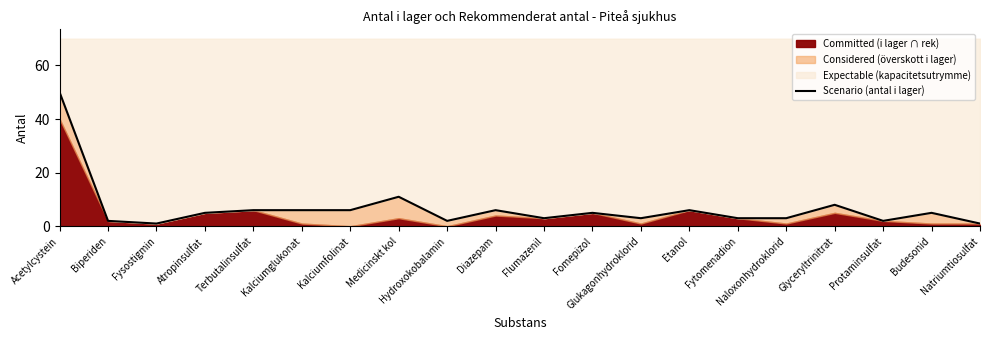

Approximately how many times larger is the value at Diazepam compared to Budesonid?

1.2